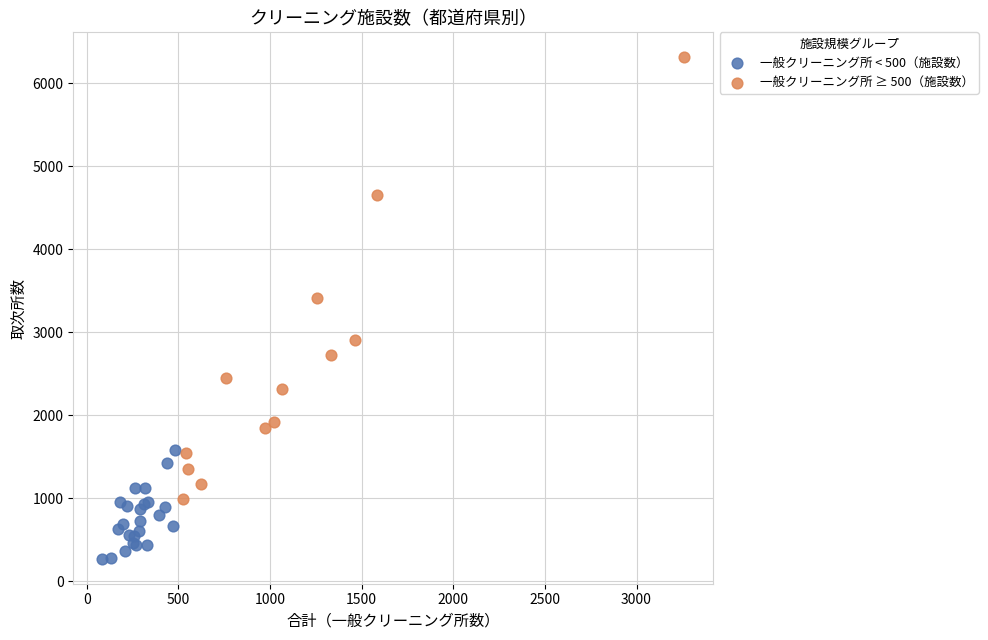

Which series contains the highest Y value?

一般クリーニング所 ≥ 500（施設数）